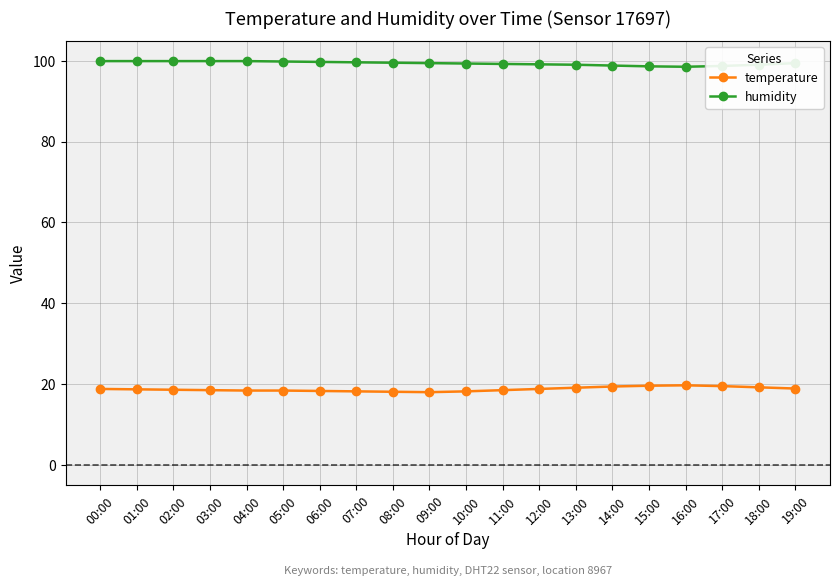

Where does the humidity series first go above 99?

00:00